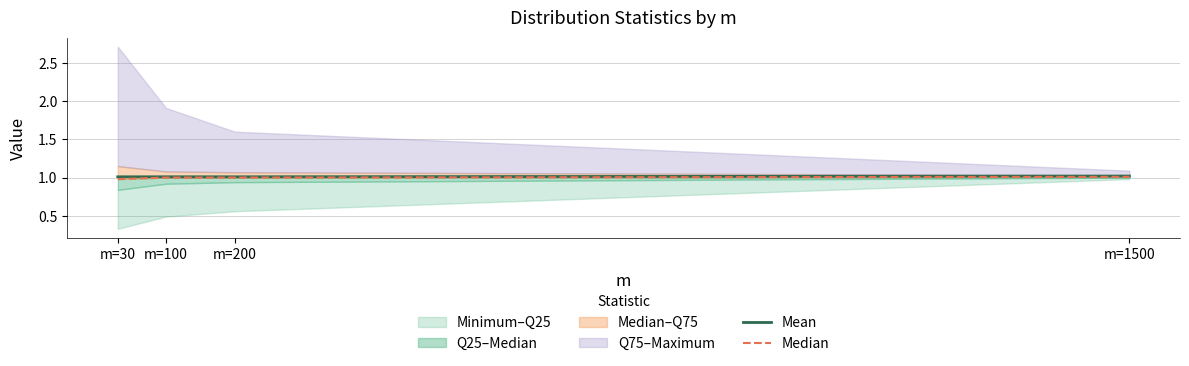

True or false: Mean has more than 2 points higher than both neighbors.

False